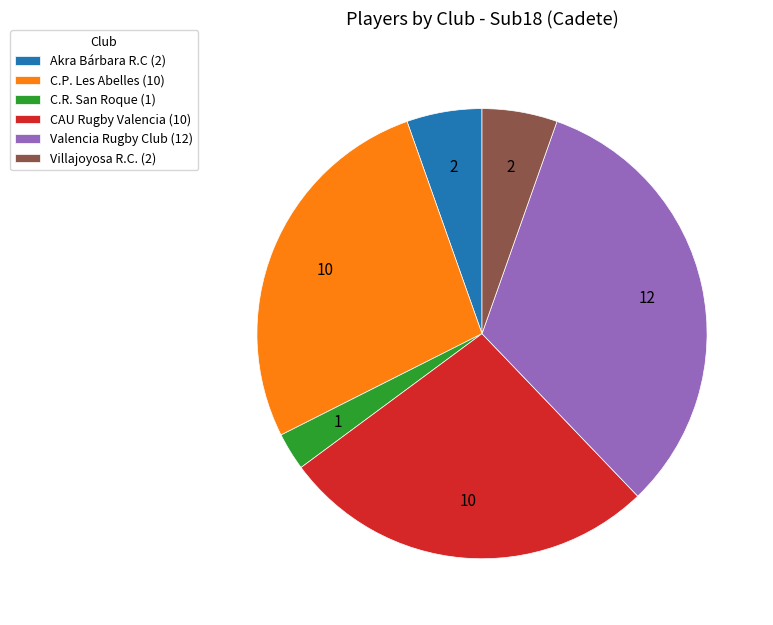

Does CAU Rugby Valencia (10) represent more than half of the total?

No